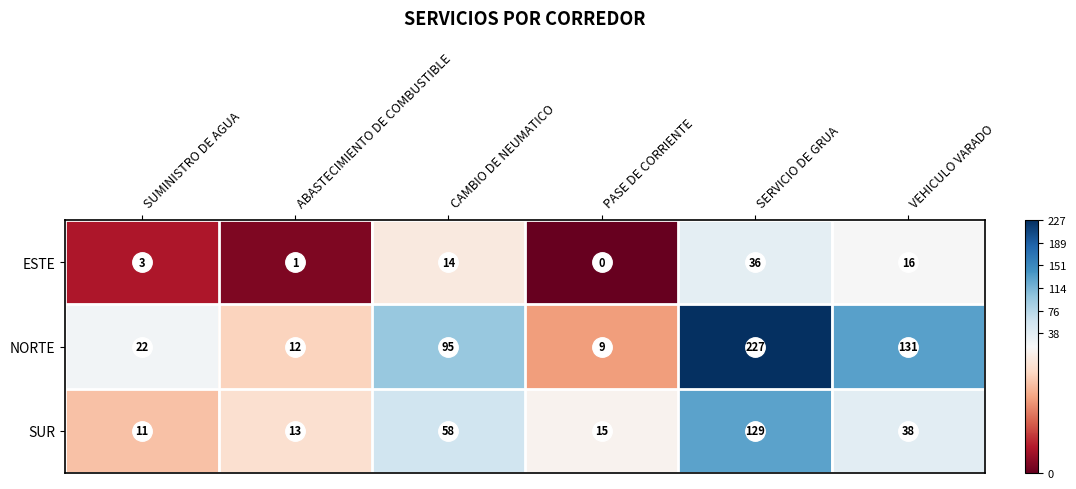

True or false: NORTE has a value of 12 at ABASTECIMIENTO DE COMBUSTIBLE.

True